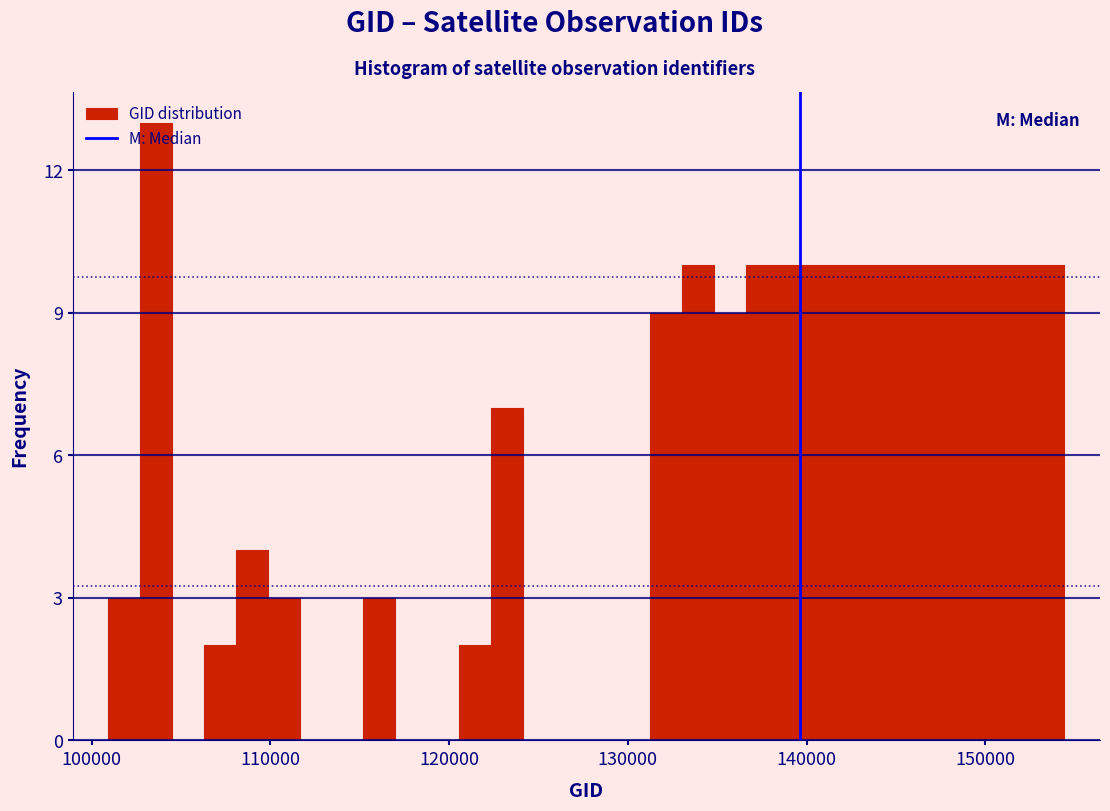

Read against the x-axis, roughly where is the centre of the tallest bar?

104000